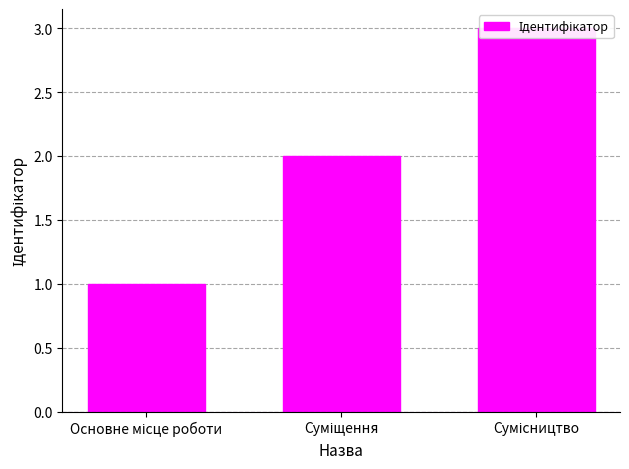

How many values exceed 2?

1